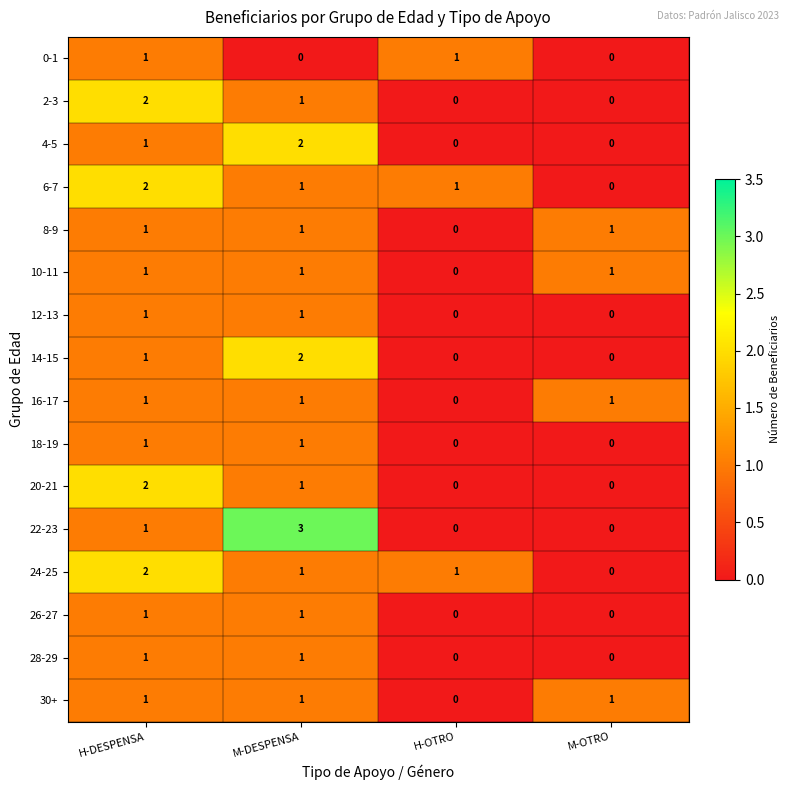

At which category is the sum across all series the highest?

H-DESPENSA